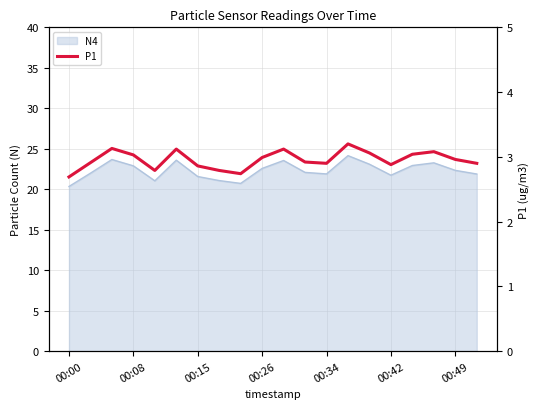

How many lines are shown in the chart?

1